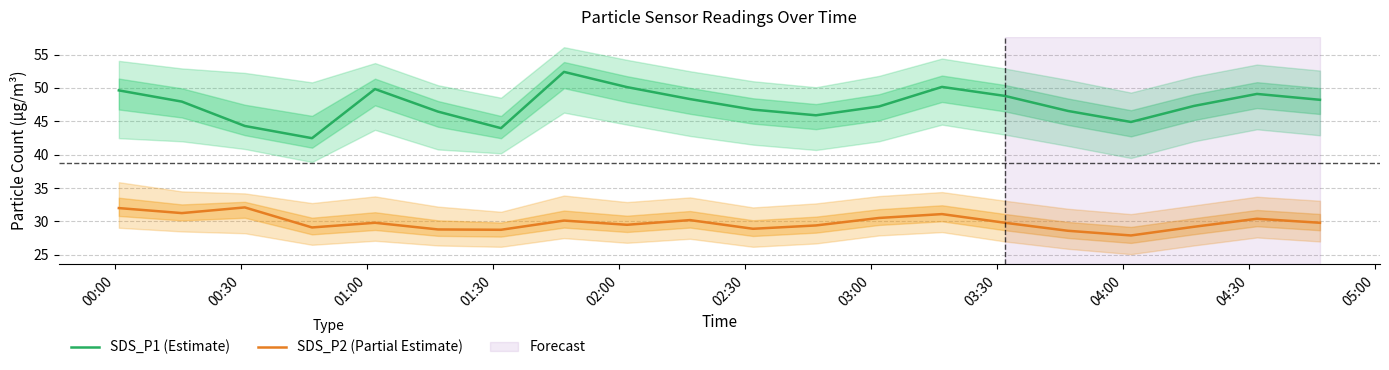

How many lines are shown in the chart?

2